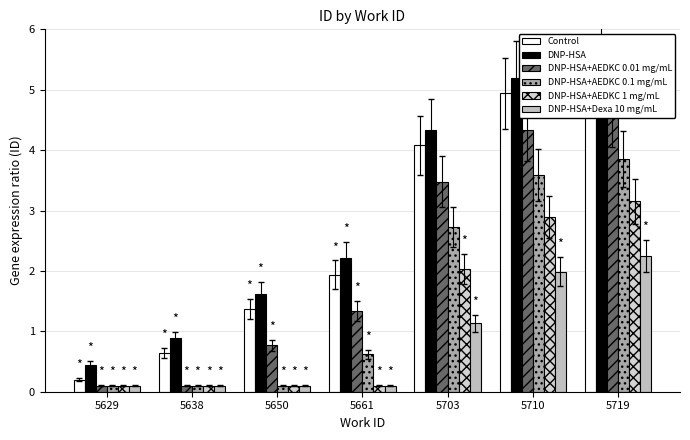

How many series are shown in this chart?

6